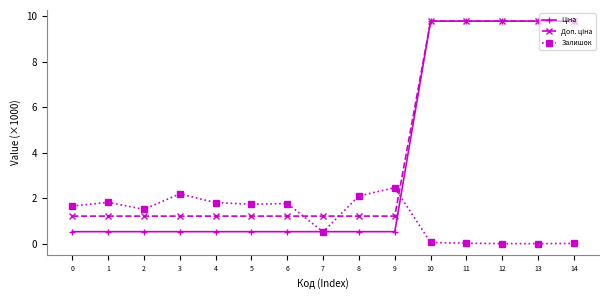

Is it true that Залишок equals 1.7 at 5?

True